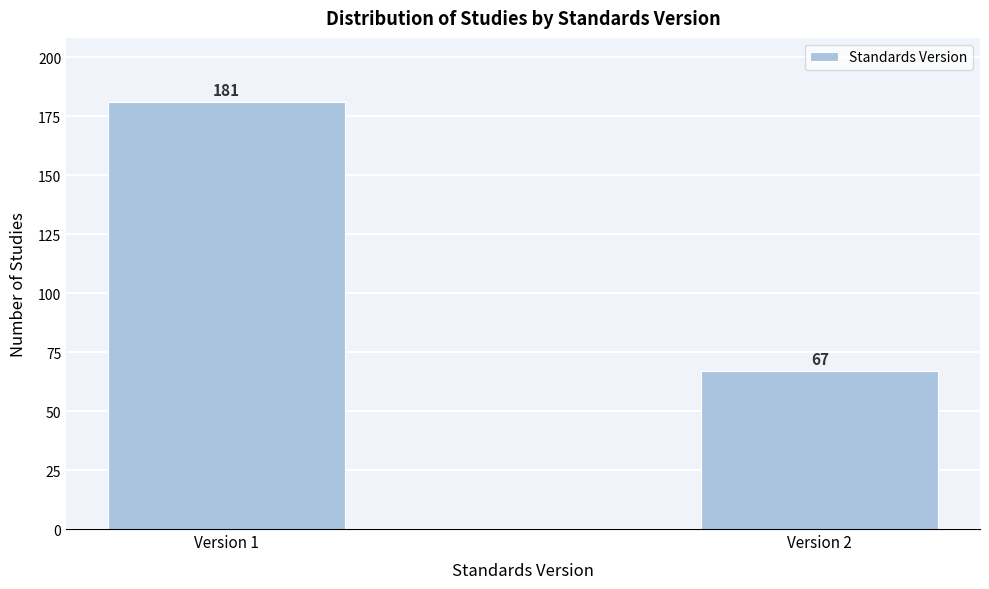

Reading left to right, what are all the values shown in this chart?

Version 1=181	Version 2=67